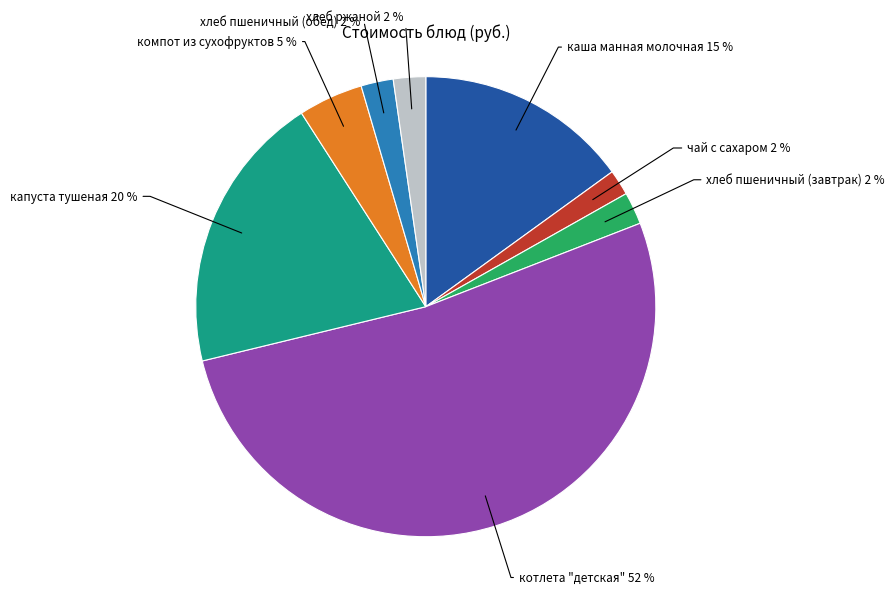

What is the ratio of the value at хлеб пшеничный (завтрак) to the value at хлеб ржаной?

1.0